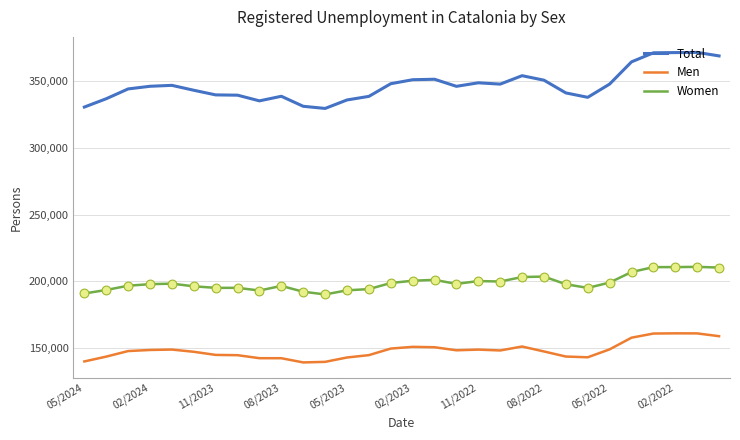

At how many categories does at least one series exceed 299254?

30